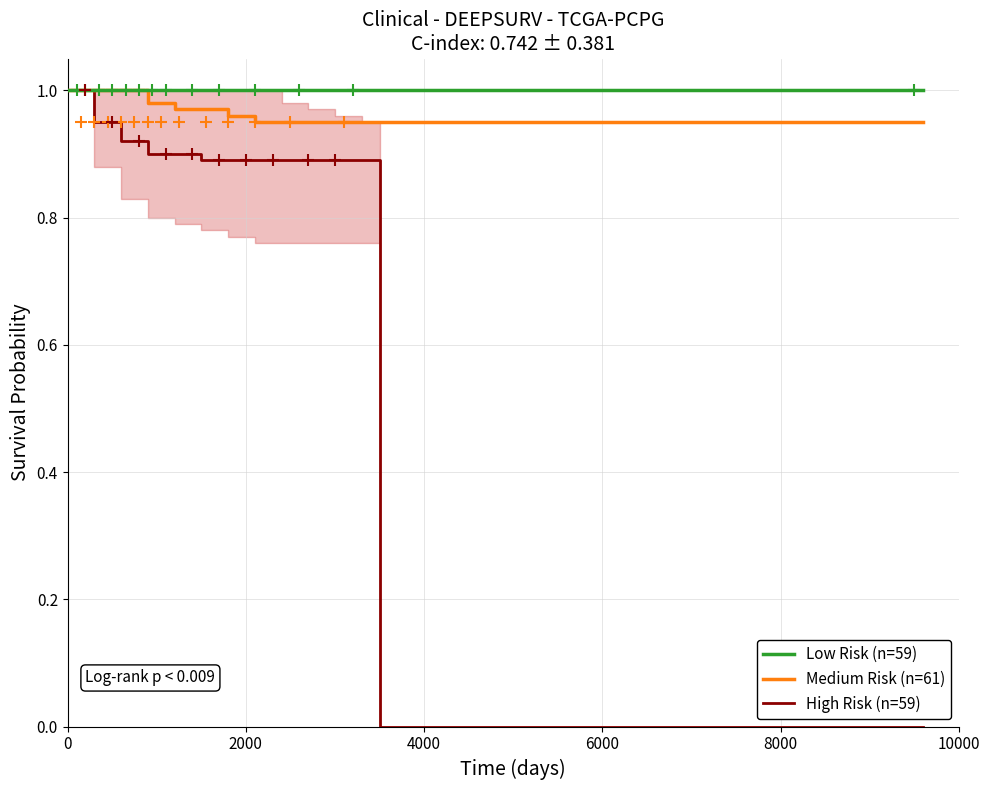

Which series has the widest spread of values?

High Risk (n=59)